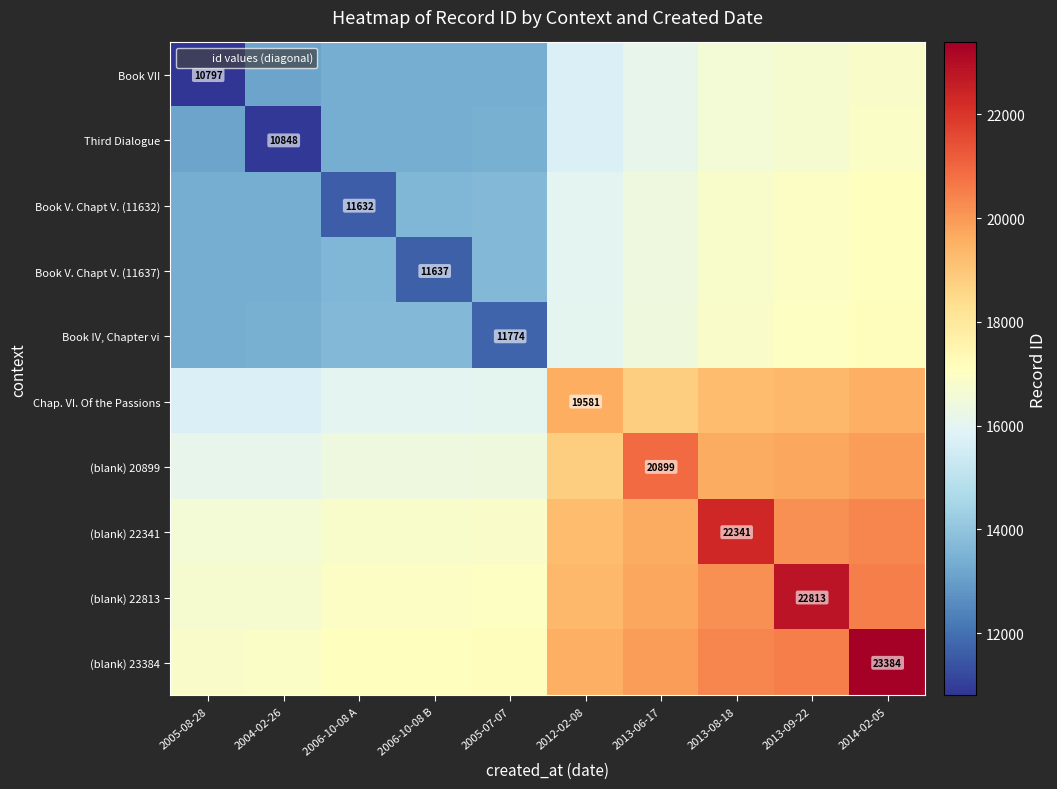

List the series in order of their peak value, lowest first.

Book VII, Third Dialogue, Book V. Chapt V. (11632), Book V. Chapt V. (11637), Book IV, Chapter vi, Chap. VI. Of the Passions, (blank) 20899, (blank) 22341, (blank) 22813, (blank) 23384